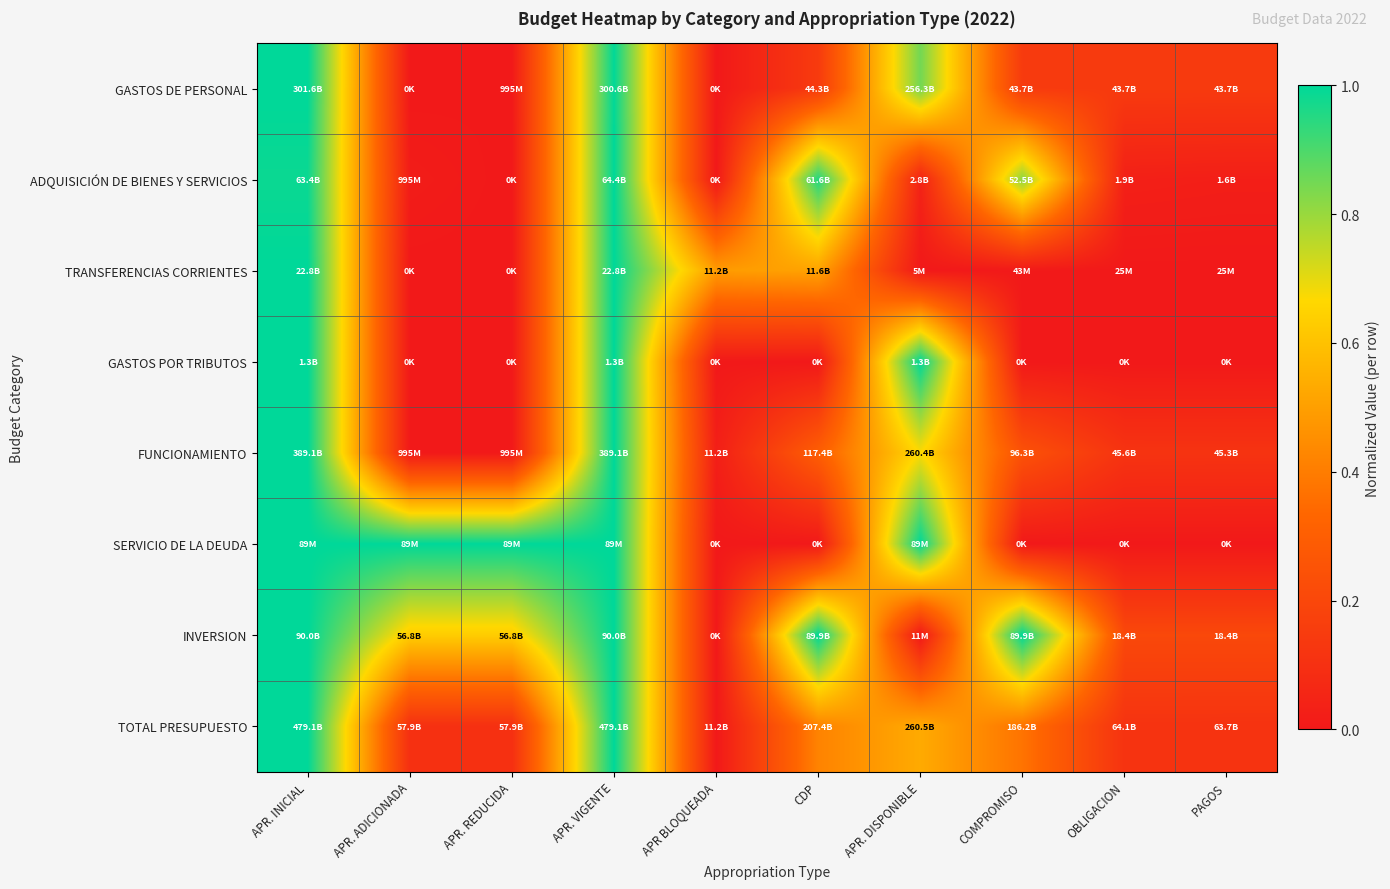

Reading left to right, extract all data points from this chart.

GASTOS DE PERSONAL: APR. INICIAL=1.0	APR. ADICIONADA=0.0	APR. REDUCIDA=0.0	APR. VIGENTE=1.0	APR BLOQUEADA=0.0	CDP=0.1	APR. DISPONIBLE=0.8	COMPROMISO=0.1	OBLIGACION=0.1	PAGOS=0.1
ADQUISICIÓN DE BIENES Y SERVICIOS: APR. INICIAL=1.0	APR. ADICIONADA=0.0	APR. REDUCIDA=0.0	APR. VIGENTE=1.0	APR BLOQUEADA=0.0	CDP=1.0	APR. DISPONIBLE=0.0	COMPROMISO=0.8	OBLIGACION=0.0	PAGOS=0.0
TRANSFERENCIAS CORRIENTES: APR. INICIAL=1.0	APR. ADICIONADA=0.0	APR. REDUCIDA=0.0	APR. VIGENTE=1.0	APR BLOQUEADA=0.5	CDP=0.5	APR. DISPONIBLE=0.0	COMPROMISO=0.0	OBLIGACION=0.0	PAGOS=0.0
GASTOS POR TRIBUTOS: APR. INICIAL=1.0	APR. ADICIONADA=0.0	APR. REDUCIDA=0.0	APR. VIGENTE=1.0	APR BLOQUEADA=0.0	CDP=0.0	APR. DISPONIBLE=1.0	COMPROMISO=0.0	OBLIGACION=0.0	PAGOS=0.0
FUNCIONAMIENTO: APR. INICIAL=1.0	APR. ADICIONADA=0.0	APR. REDUCIDA=0.0	APR. VIGENTE=1.0	APR BLOQUEADA=0.0	CDP=0.3	APR. DISPONIBLE=0.7	COMPROMISO=0.2	OBLIGACION=0.1	PAGOS=0.1
SERVICIO DE LA DEUDA: APR. INICIAL=1.0	APR. ADICIONADA=1.0	APR. REDUCIDA=1.0	APR. VIGENTE=1.0	APR BLOQUEADA=0.0	CDP=0.0	APR. DISPONIBLE=1.0	COMPROMISO=0.0	OBLIGACION=0.0	PAGOS=0.0
INVERSION: APR. INICIAL=1.0	APR. ADICIONADA=0.6	APR. REDUCIDA=0.6	APR. VIGENTE=1.0	APR BLOQUEADA=0.0	CDP=1.0	APR. DISPONIBLE=0.0	COMPROMISO=1.0	OBLIGACION=0.2	PAGOS=0.2
TOTAL PRESUPUESTO: APR. INICIAL=1.0	APR. ADICIONADA=0.1	APR. REDUCIDA=0.1	APR. VIGENTE=1.0	APR BLOQUEADA=0.0	CDP=0.4	APR. DISPONIBLE=0.5	COMPROMISO=0.4	OBLIGACION=0.1	PAGOS=0.1